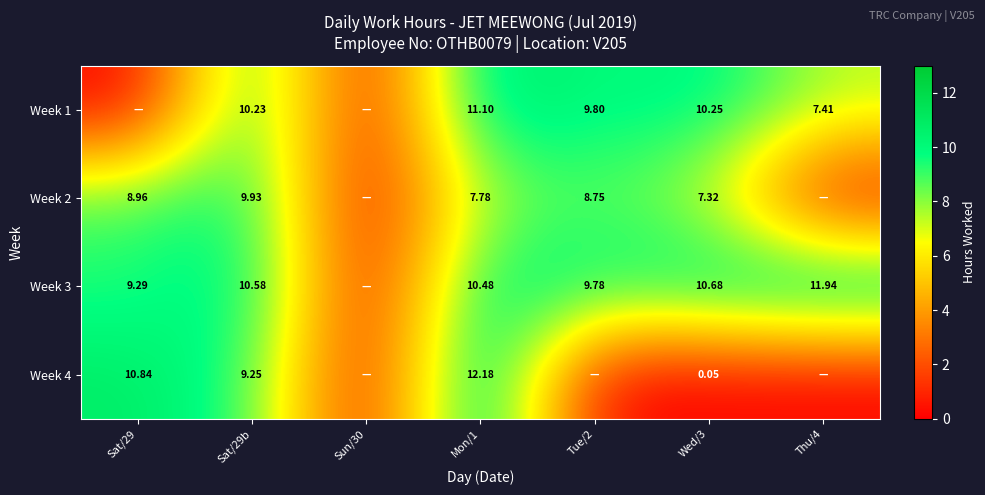

Is the value of Week 4 at Mon/1 greater than the value of Week 3 at Tue/2?

Yes